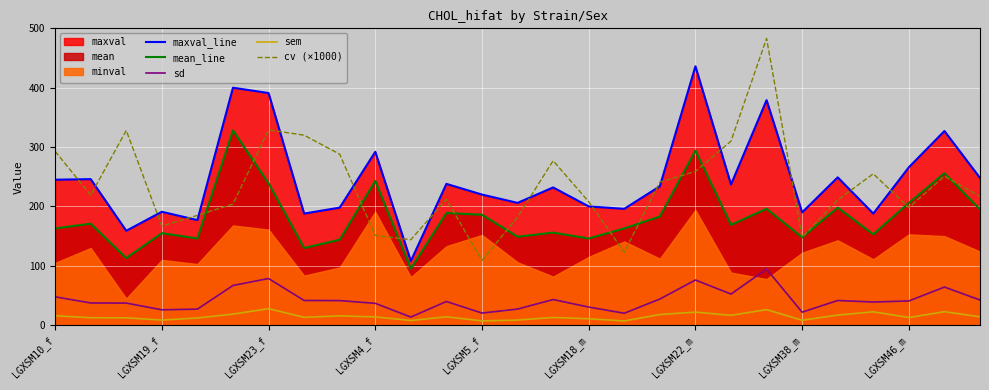

At which label does mean_line reach its minimum?

10